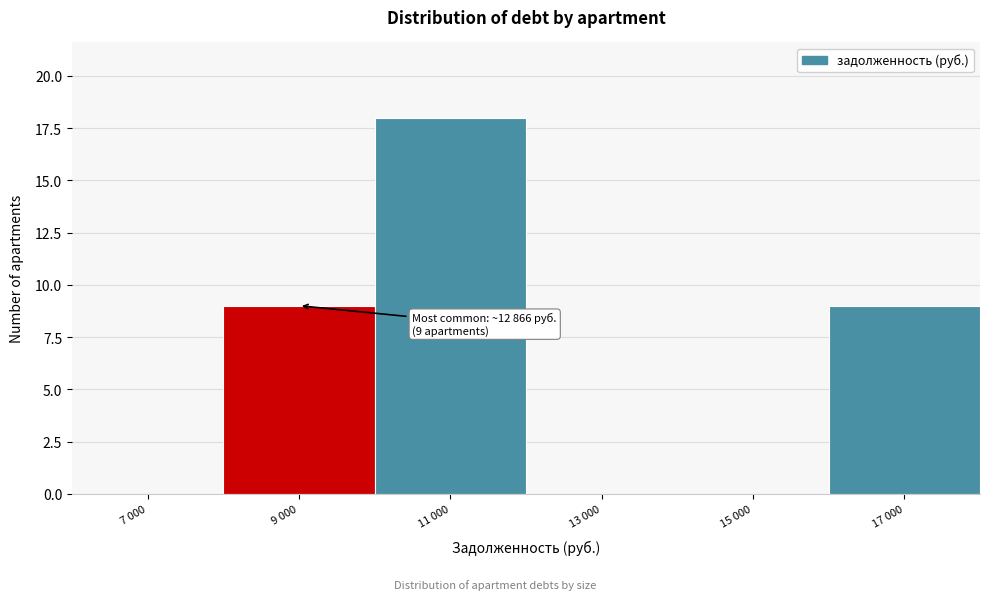

Reading left to right, transcribe all the data shown in this chart.

7 000=0	9 000=9	11 000=18	13 000=0	15 000=0	17 000=9